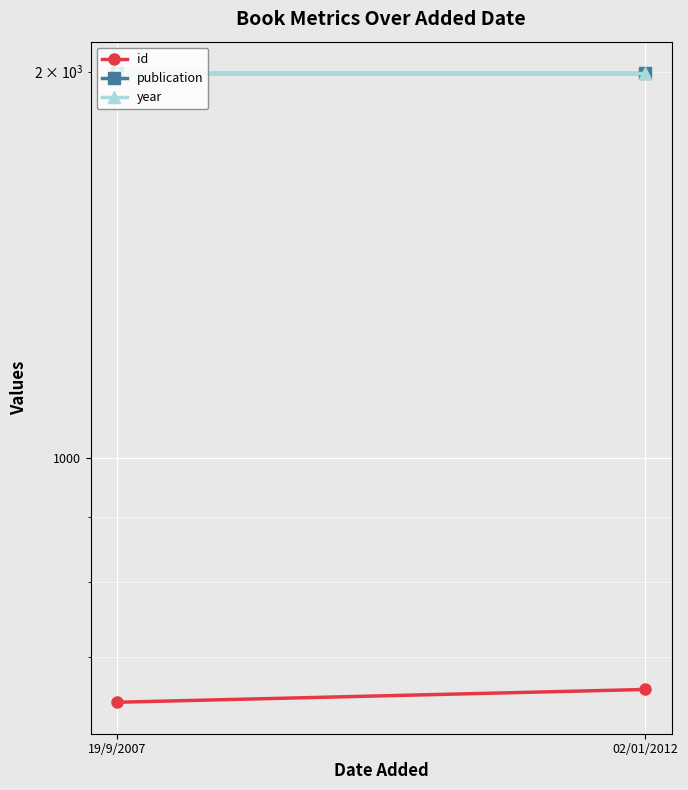

At which label is publication closest to 1995?

19/9/2007